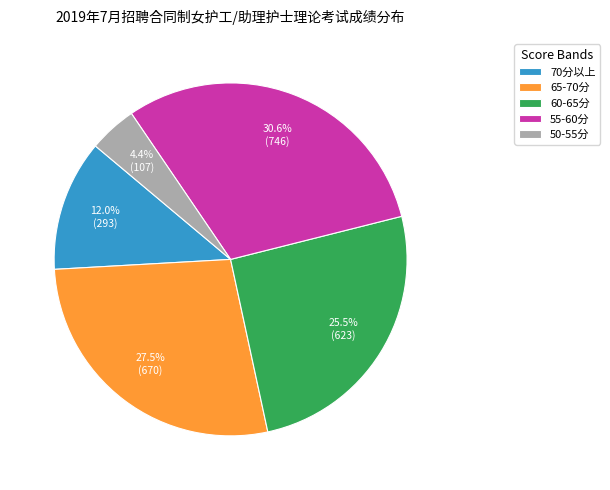

Is there any slice that represents more than half of the pie?

No